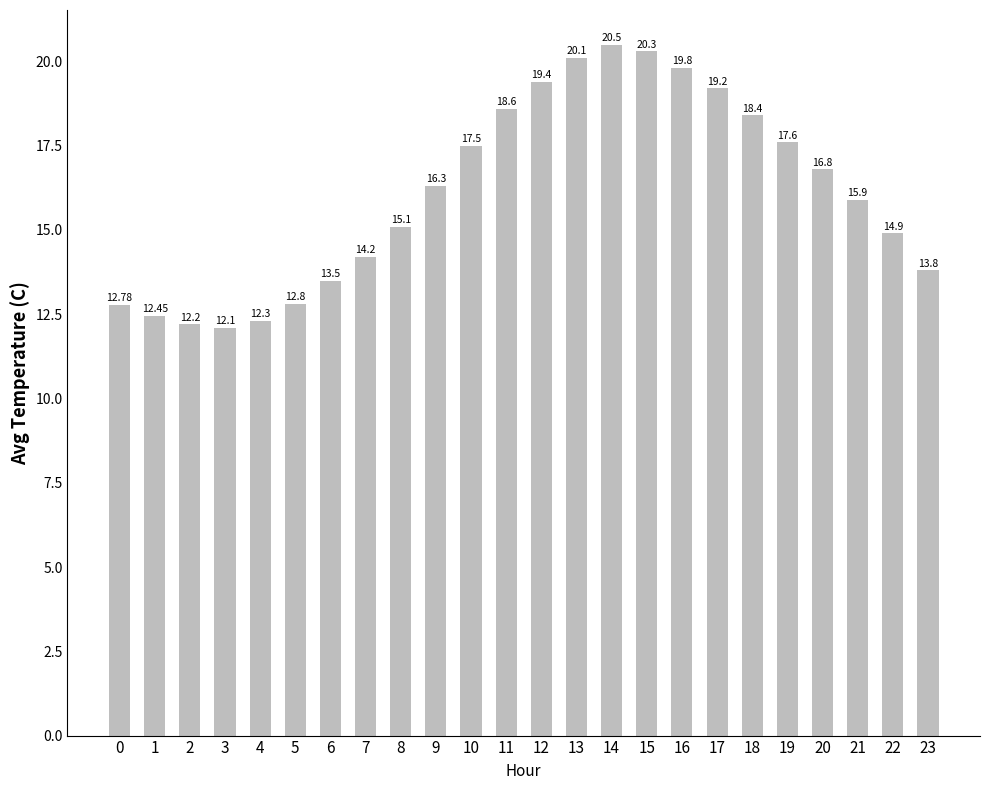

True or false: the data shows 10.4 at 9.

False